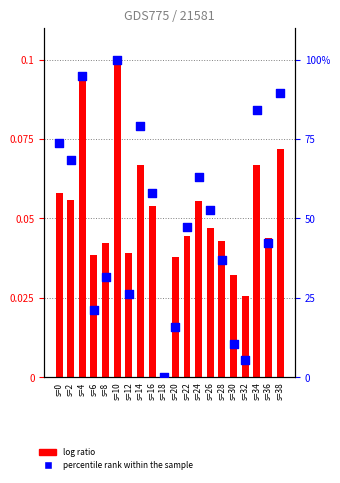

What are all the series names shown in the legend?

log ratio, percentile rank within the sample